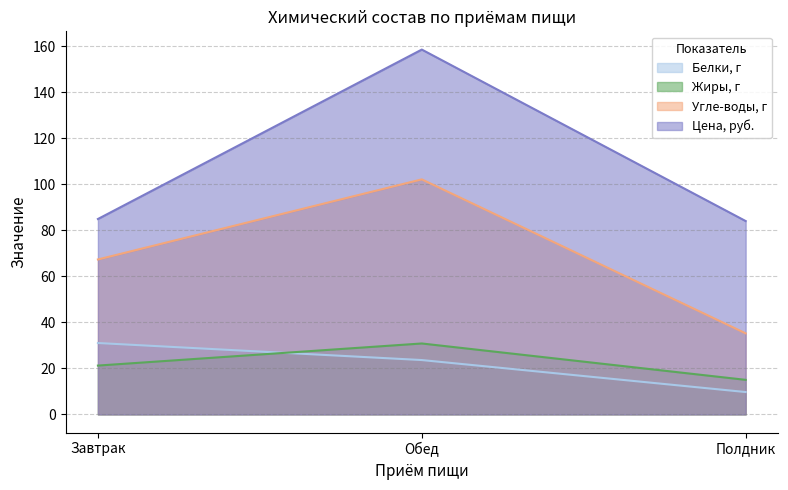

Is the value of Жиры, г at Завтрак greater than the value of Цена, руб. at Полдник?

No